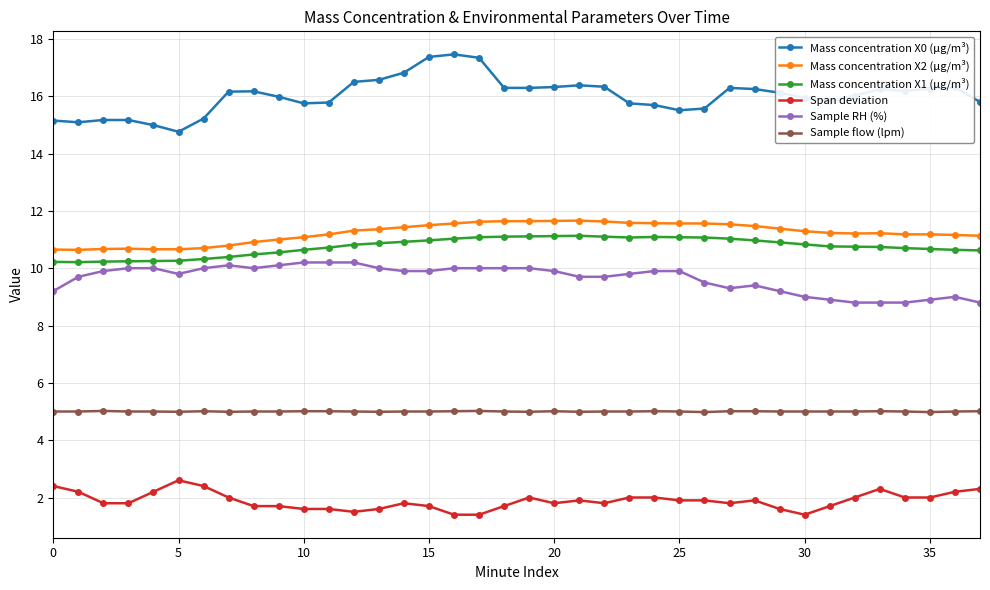

What is the lowest value of the Mass concentration X2 (μg/m³) series?

10.6